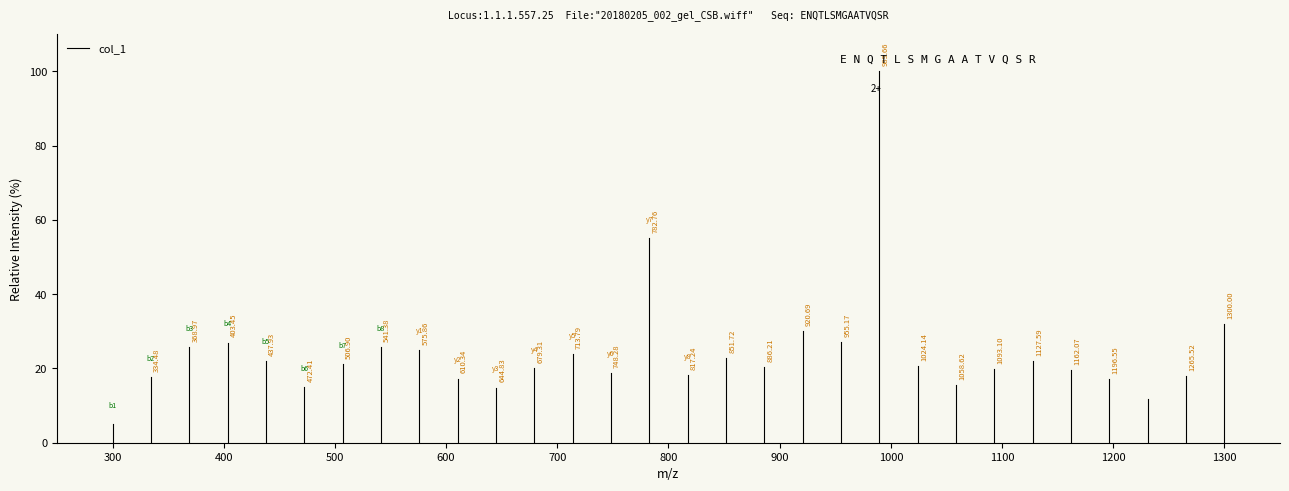

The value at 300 is 5. True or false?

True